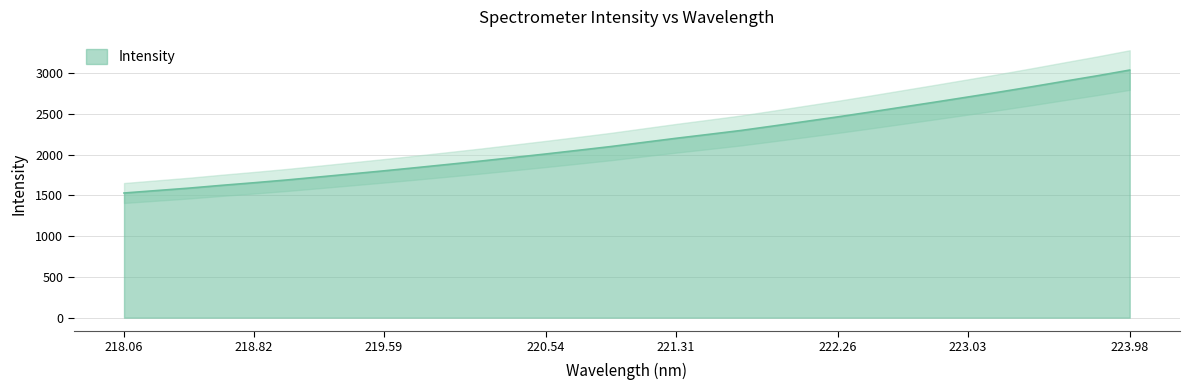

The Intensity series shows 465.6 at 221.31. True or false?

False